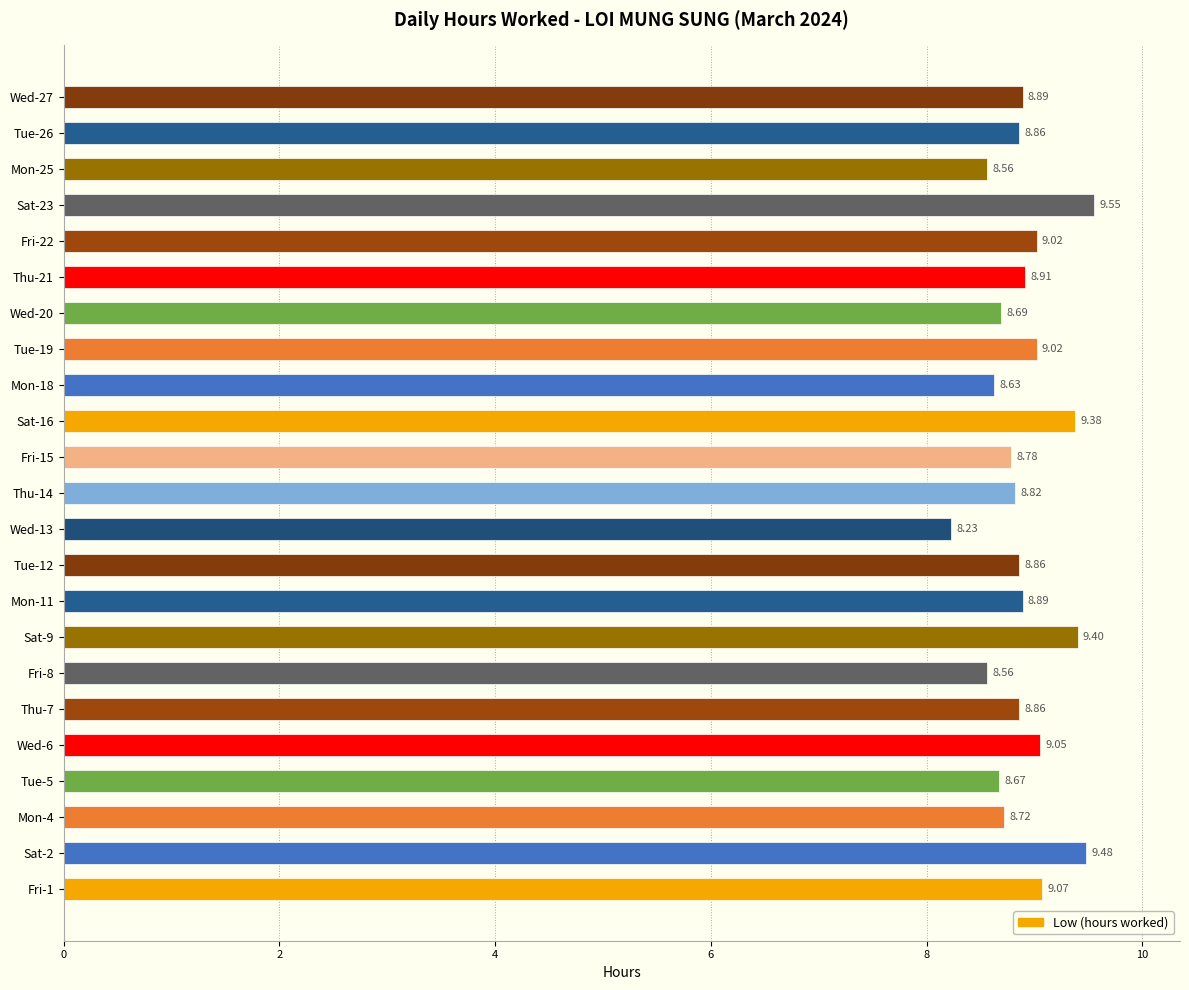

Which has a higher value, Fri-22 or Wed-20?

Fri-22